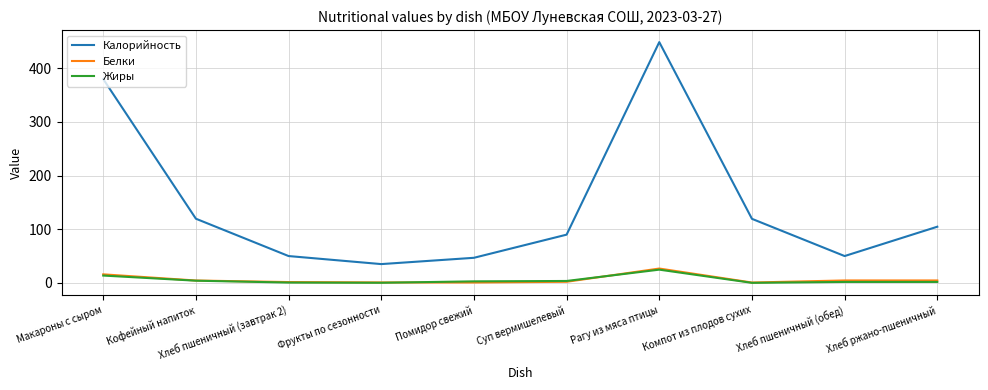

True or false: Калорийность and Белки intersect in this chart.

False